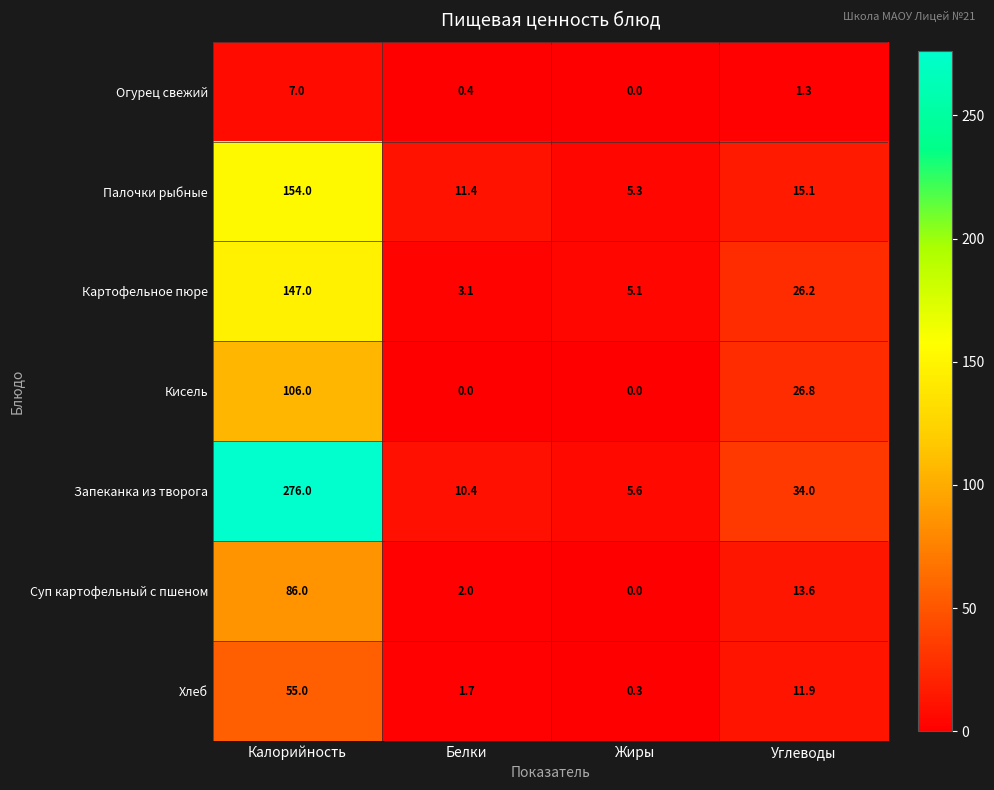

Rank the series by their maximum value, from highest to lowest.

Запеканка из творога, Палочки рыбные, Картофельное пюре, Кисель, Суп картофельный с пшеном, Хлеб, Огурец свежий